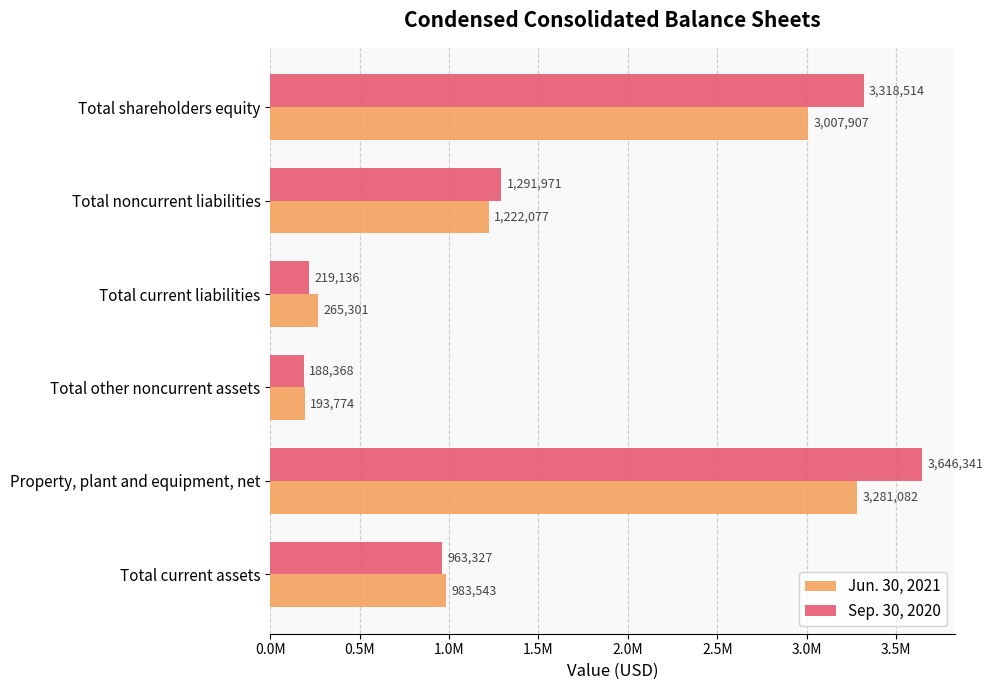

What are all the series names shown in the legend?

Jun. 30, 2021, Sep. 30, 2020